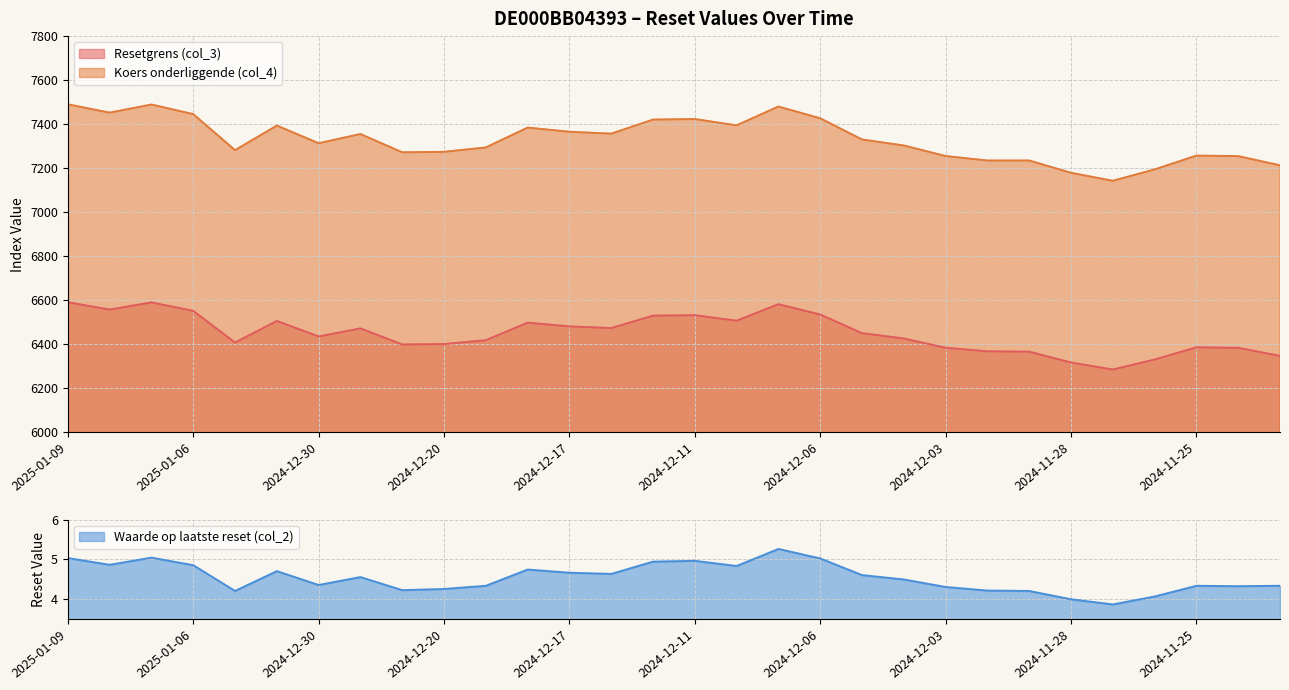

The value of Waarde op laatste reset (col_2) at 2024-12-11 is 5.0. True or false?

True